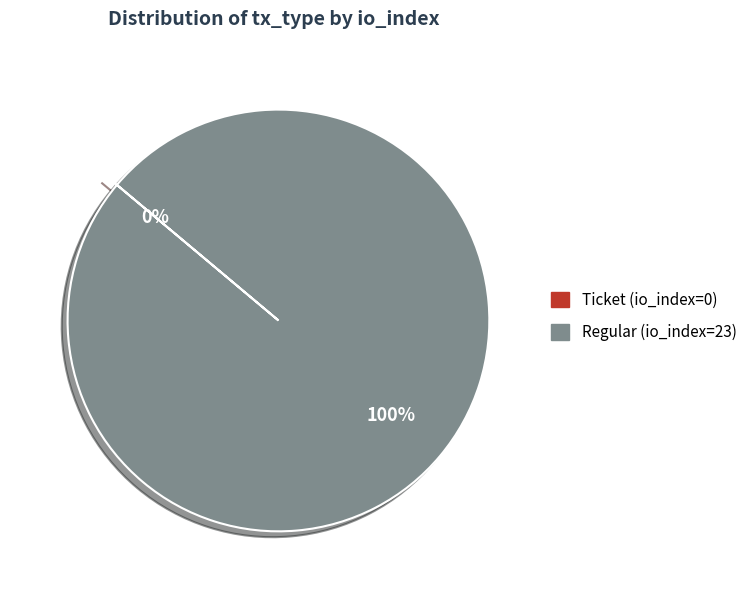

Count the number of slices in the pie.

2